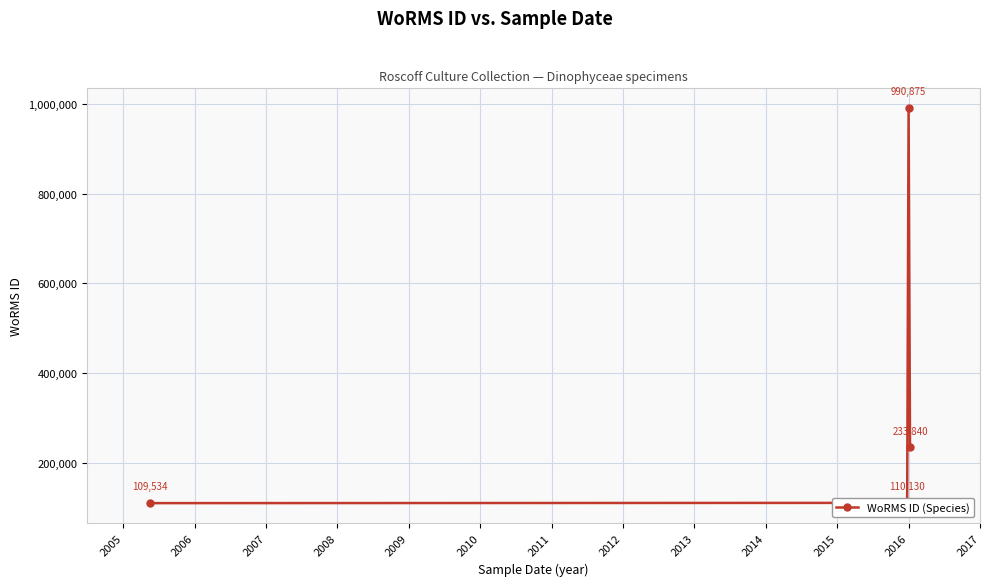

Reading left to right, what are all the values shown in this chart?

109534	110130	990875	233840